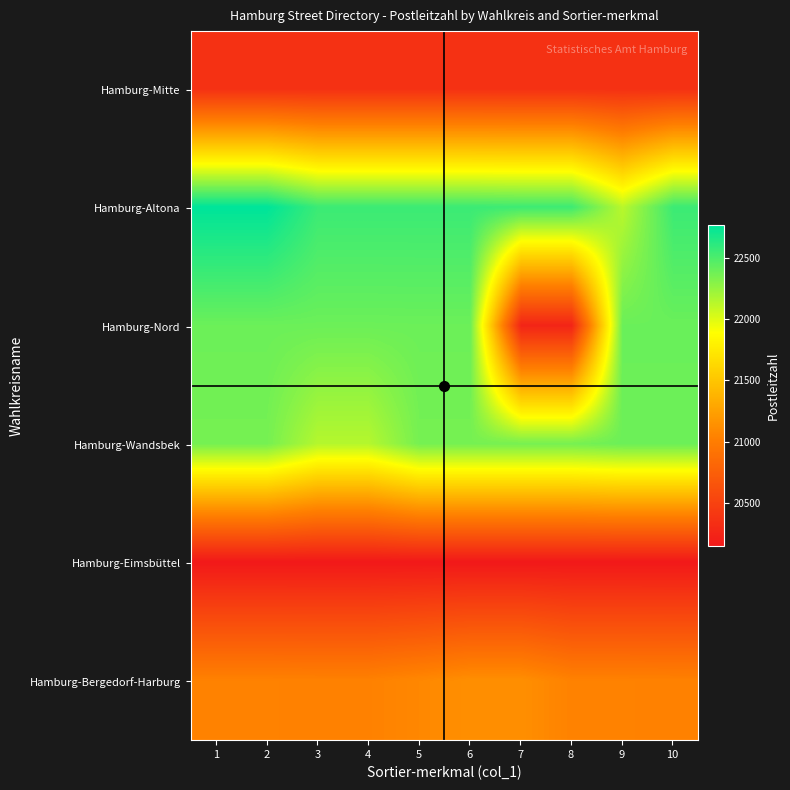

At which category is the sum across all series the highest?

1